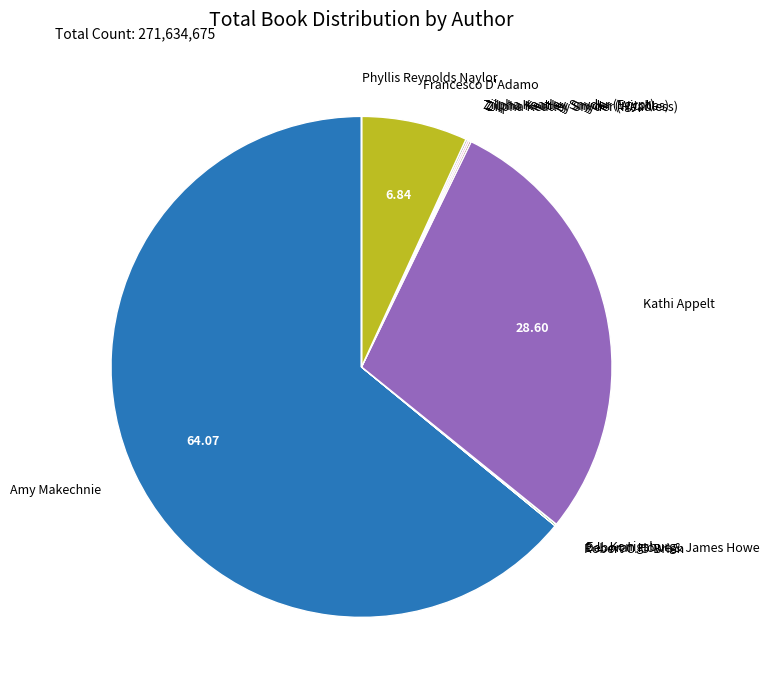

Is it true that Amy Makechnie is 64% of the pie?

True